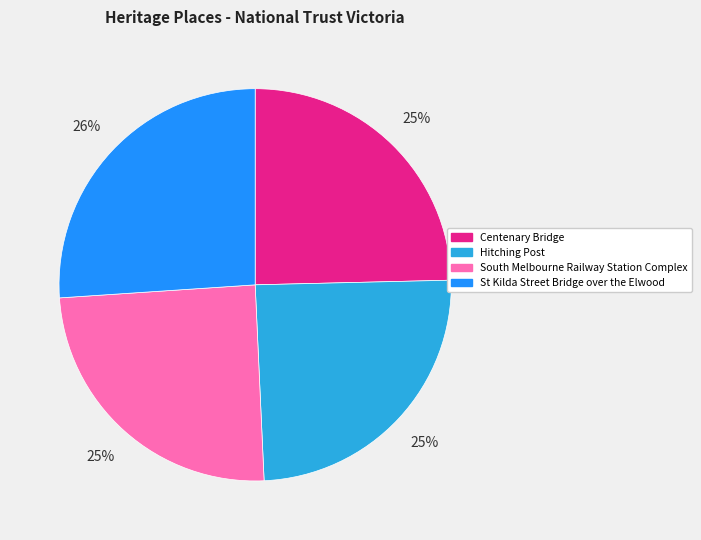

Is South Melbourne Railway Station Complex the majority of the pie?

No